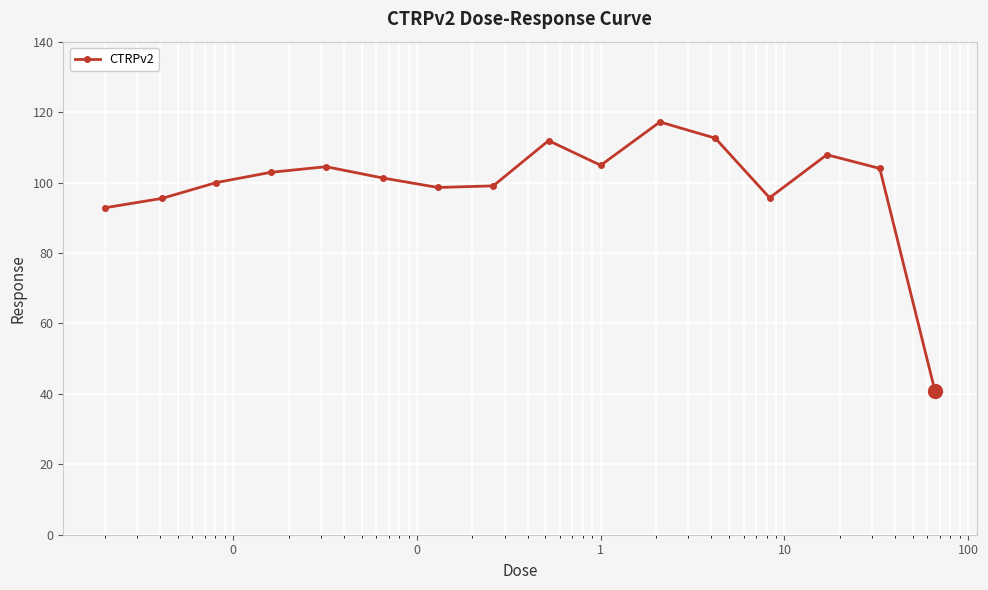

What is the difference between the maximum and minimum values?

76.5